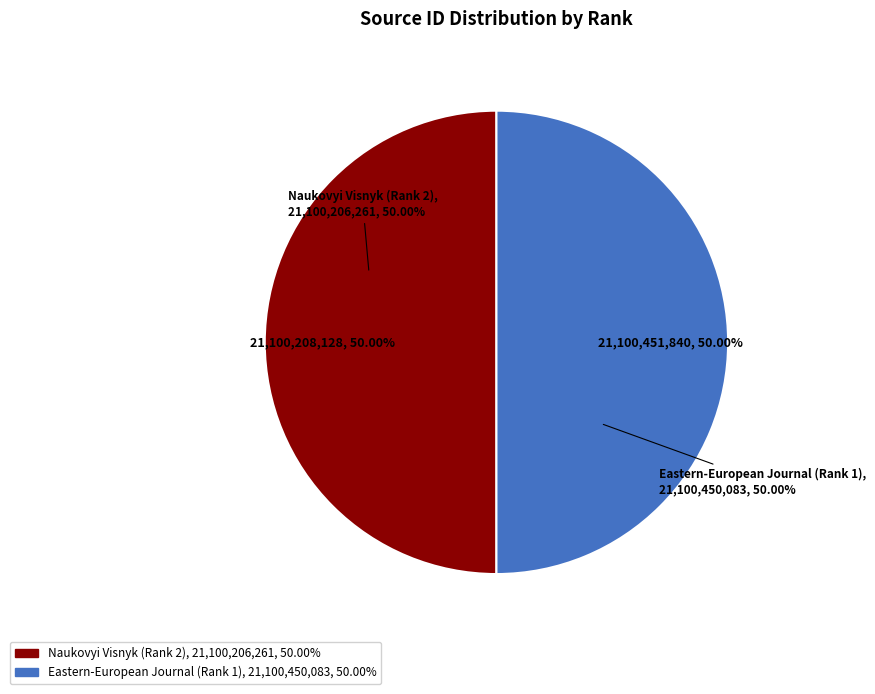

The Eastern-European Journal (Rank 1) slice represents 50% of the pie. True or false?

True